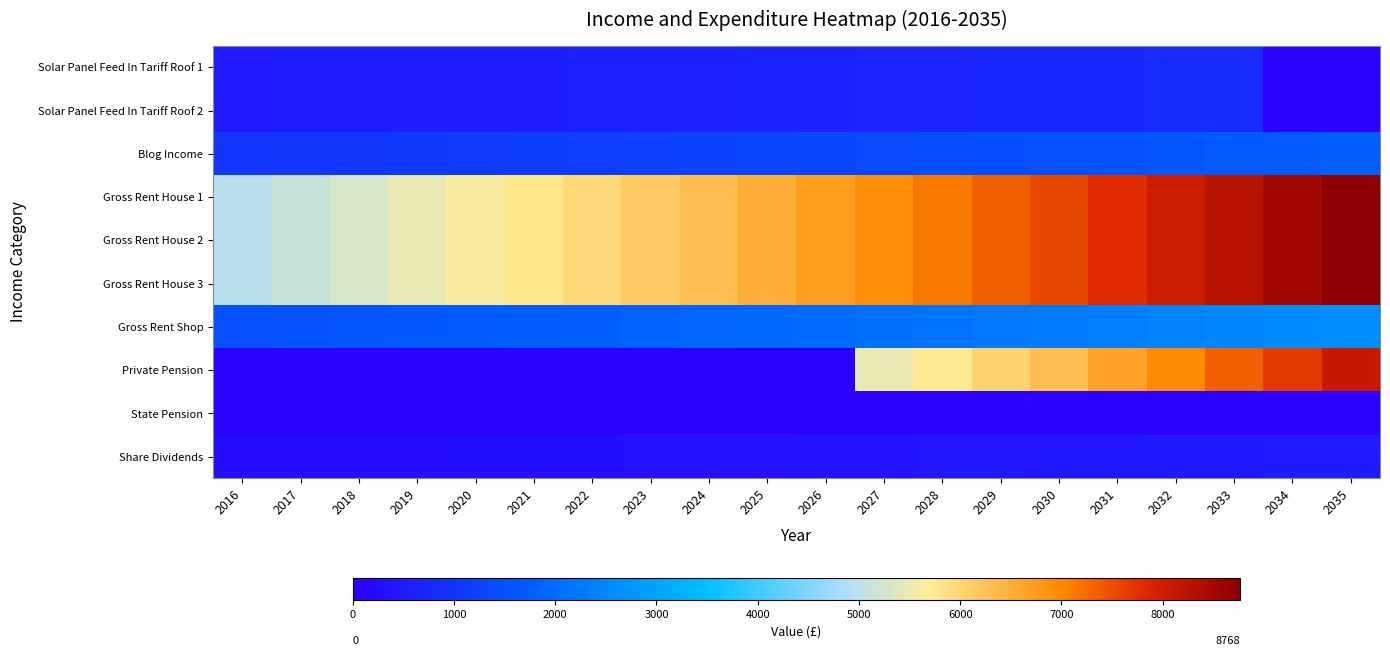

Reading left to right, transcribe all the data shown in this chart.

Solar Panel Feed In Tariff Roof 1: 2016=500.0	2017=515.0	2018=530.5	2019=546.4	2020=562.8	2021=579.6	2022=597.0	2023=614.9	2024=633.4	2025=652.4	2026=672.0	2027=692.1	2028=712.9	2029=734.3	2030=756.3	2031=779.0	2032=802.4	2033=826.4	2034=0.0	2035=0.0
Solar Panel Feed In Tariff Roof 2: 2016=500.0	2017=515.0	2018=530.5	2019=546.4	2020=562.8	2021=579.6	2022=597.0	2023=614.9	2024=633.4	2025=652.4	2026=672.0	2027=692.1	2028=712.9	2029=734.3	2030=756.3	2031=779.0	2032=802.4	2033=826.4	2034=0.0	2035=0.0
Blog Income: 2016=1000.0	2017=1030.0	2018=1060.9	2019=1092.7	2020=1125.5	2021=1159.3	2022=1194.1	2023=1229.9	2024=1266.8	2025=1304.8	2026=1343.9	2027=1384.2	2028=1425.8	2029=1468.5	2030=1512.6	2031=1558.0	2032=1604.7	2033=1652.8	2034=1702.4	2035=1753.5
Gross Rent House 1: 2016=5000.0	2017=5150.0	2018=5304.5	2019=5463.6	2020=5627.5	2021=5796.4	2022=5970.3	2023=6149.4	2024=6333.9	2025=6523.9	2026=6719.6	2027=6921.2	2028=7128.8	2029=7342.7	2030=7562.9	2031=7789.8	2032=8023.5	2033=8264.2	2034=8512.2	2035=8767.5
Gross Rent House 2: 2016=5000.0	2017=5150.0	2018=5304.5	2019=5463.6	2020=5627.5	2021=5796.4	2022=5970.3	2023=6149.4	2024=6333.9	2025=6523.9	2026=6719.6	2027=6921.2	2028=7128.8	2029=7342.7	2030=7562.9	2031=7789.8	2032=8023.5	2033=8264.2	2034=8512.2	2035=8767.5
Gross Rent House 3: 2016=5000.0	2017=5150.0	2018=5304.5	2019=5463.6	2020=5627.5	2021=5796.4	2022=5970.3	2023=6149.4	2024=6333.9	2025=6523.9	2026=6719.6	2027=6921.2	2028=7128.8	2029=7342.7	2030=7562.9	2031=7789.8	2032=8023.5	2033=8264.2	2034=8512.2	2035=8767.5
Gross Rent Shop: 2016=1500.0	2017=1545.0	2018=1591.3	2019=1639.1	2020=1688.3	2021=1738.9	2022=1791.1	2023=1844.8	2024=1900.2	2025=1957.2	2026=2015.9	2027=2076.4	2028=2138.6	2029=2202.8	2030=2268.9	2031=2337.0	2032=2407.1	2033=2479.3	2034=2553.6	2035=2630.3
Private Pension: 2016=0.0	2017=0.0	2018=0.0	2019=0.0	2020=0.0	2021=0.0	2022=0.0	2023=0.0	2024=0.0	2025=0.0	2026=0.0	2027=5473.1	2028=5746.7	2029=6034.1	2030=6335.8	2031=6652.6	2032=6985.2	2033=7334.5	2034=7701.2	2035=8086.2
State Pension: 2016=0.0	2017=0.0	2018=0.0	2019=0.0	2020=0.0	2021=0.0	2022=0.0	2023=0.0	2024=0.0	2025=0.0	2026=0.0	2027=0.0	2028=0.0	2029=0.0	2030=0.0	2031=0.0	2032=0.0	2033=0.0	2034=0.0	2035=0.0
Share Dividends: 2016=240.0	2017=249.6	2018=259.6	2019=270.0	2020=280.8	2021=292.0	2022=303.7	2023=315.8	2024=328.5	2025=341.6	2026=355.3	2027=369.5	2028=384.2	2029=399.6	2030=415.6	2031=432.2	2032=449.5	2033=467.5	2034=486.2	2035=505.6